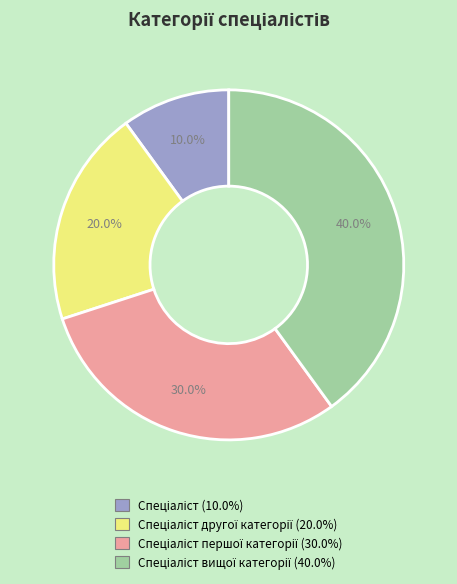

Is there a majority slice in this chart?

No